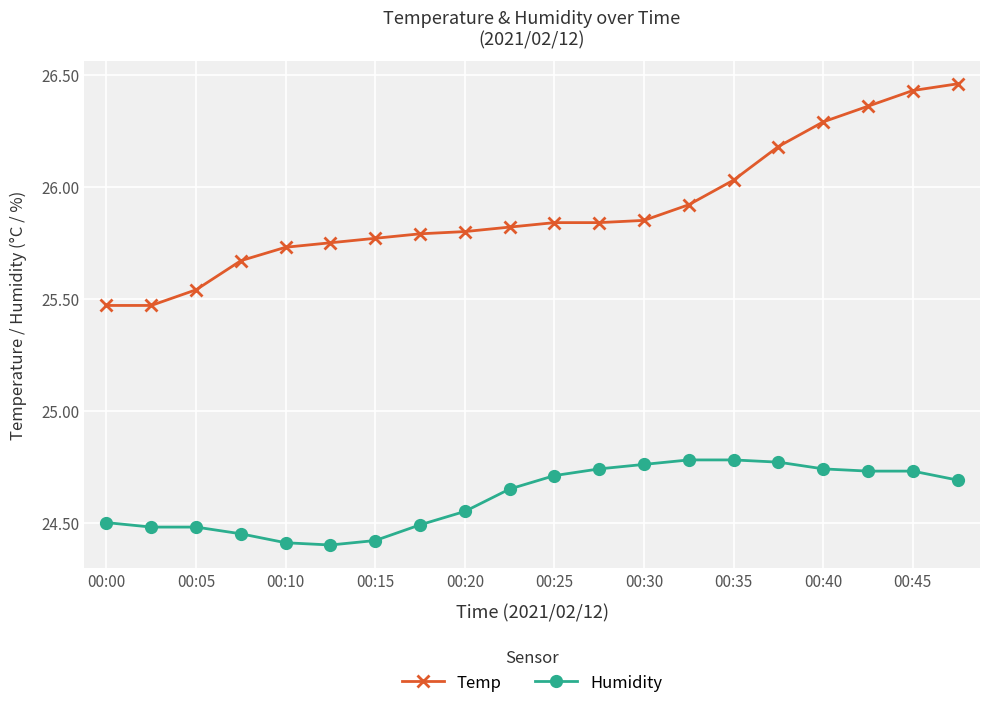

Rank the series by their maximum value, from highest to lowest.

Temp, Humidity